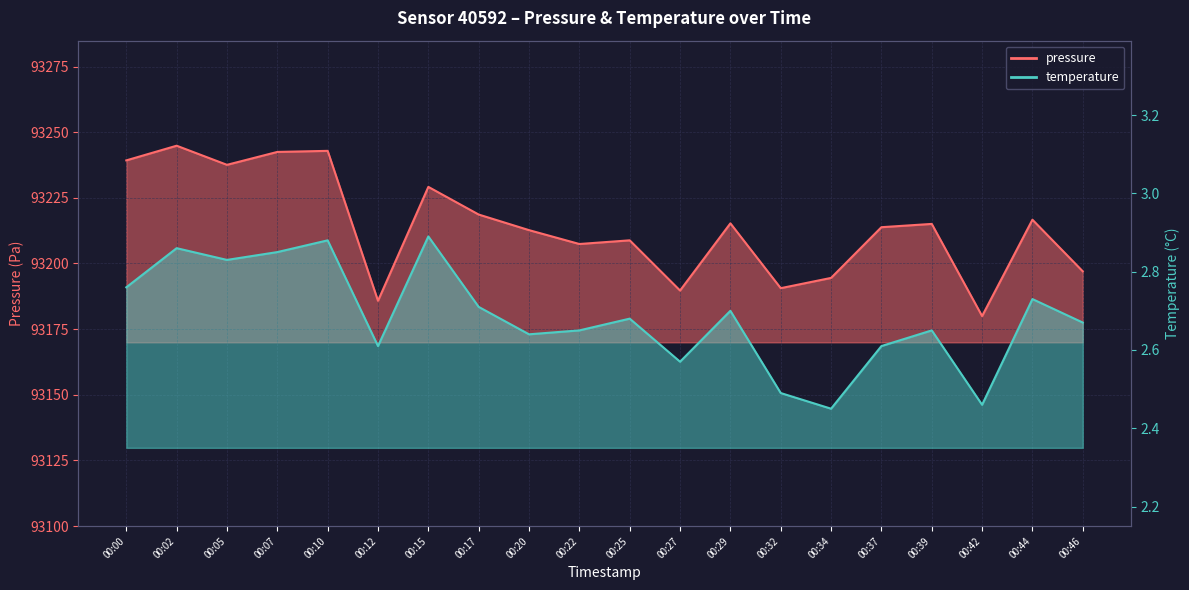

Reading left to right, extract all data points from this chart.

pressure: 00:00=93239.2	00:02=93244.8	00:05=93237.6	00:07=93242.5	00:10=93242.9	00:12=93185.8	00:15=93229.2	00:17=93218.6	00:20=93212.7	00:22=93207.4	00:25=93208.8	00:27=93189.7	00:29=93215.3	00:32=93190.6	00:34=93194.5	00:37=93213.8	00:39=93215.1	00:42=93180.0	00:44=93216.7	00:46=93197.0
temperature: 00:00=2.8	00:02=2.9	00:05=2.8	00:07=2.9	00:10=2.9	00:12=2.6	00:15=2.9	00:17=2.7	00:20=2.6	00:22=2.6	00:25=2.7	00:27=2.6	00:29=2.7	00:32=2.5	00:34=2.5	00:37=2.6	00:39=2.6	00:42=2.5	00:44=2.7	00:46=2.7